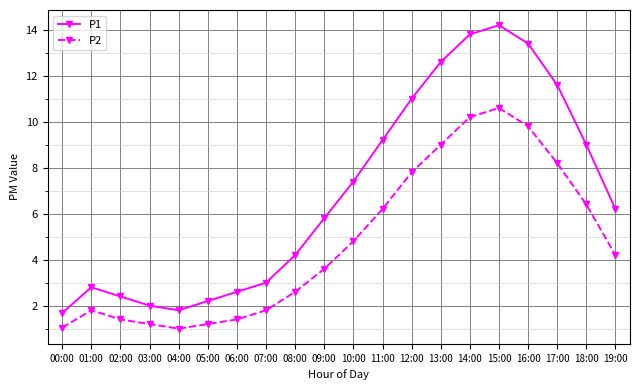

Which series has the largest range (max minus min)?

P1